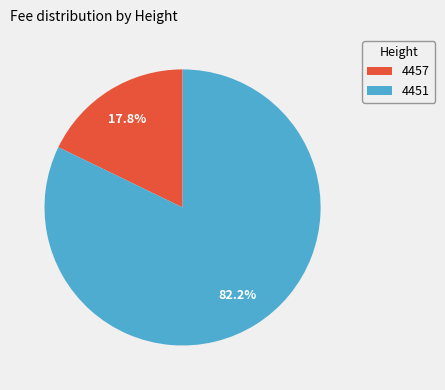

To the nearest percent, what is the average slice percentage?

50%